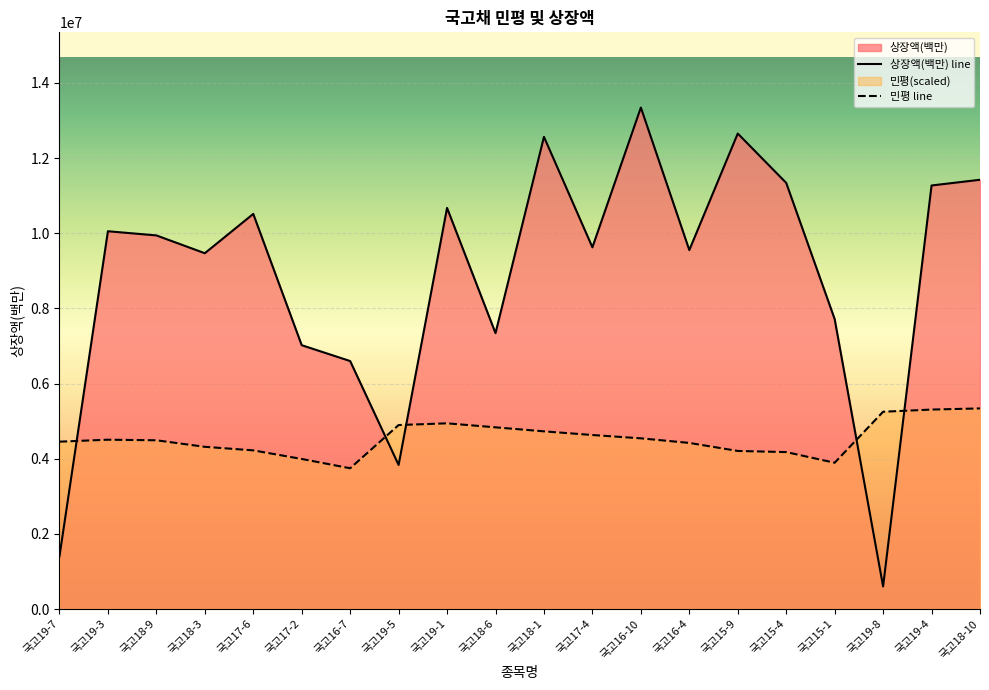

Where does the data first go above 9943000?

국고19-3